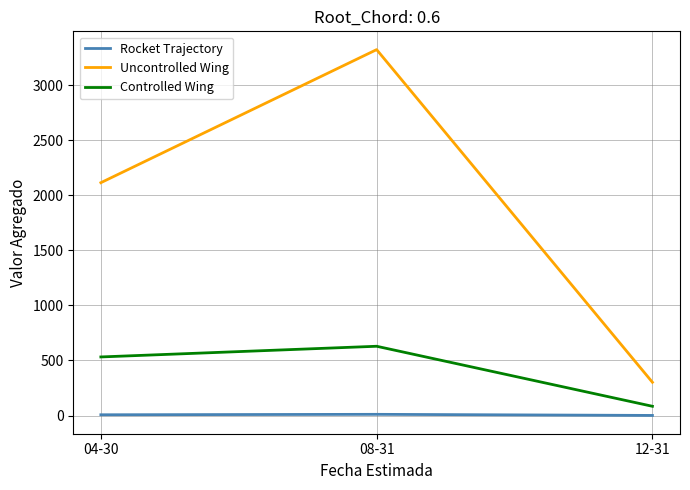

What is the minimum value for Uncontrolled Wing?

302